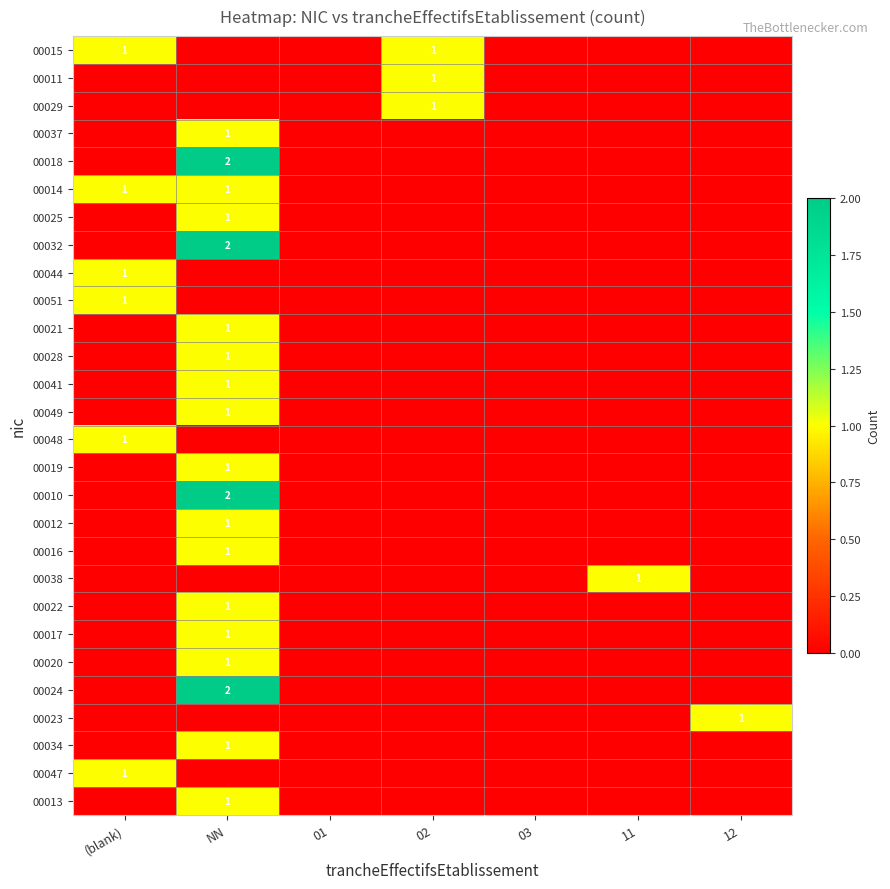

How many values in the 00010 series exceed 0?

1